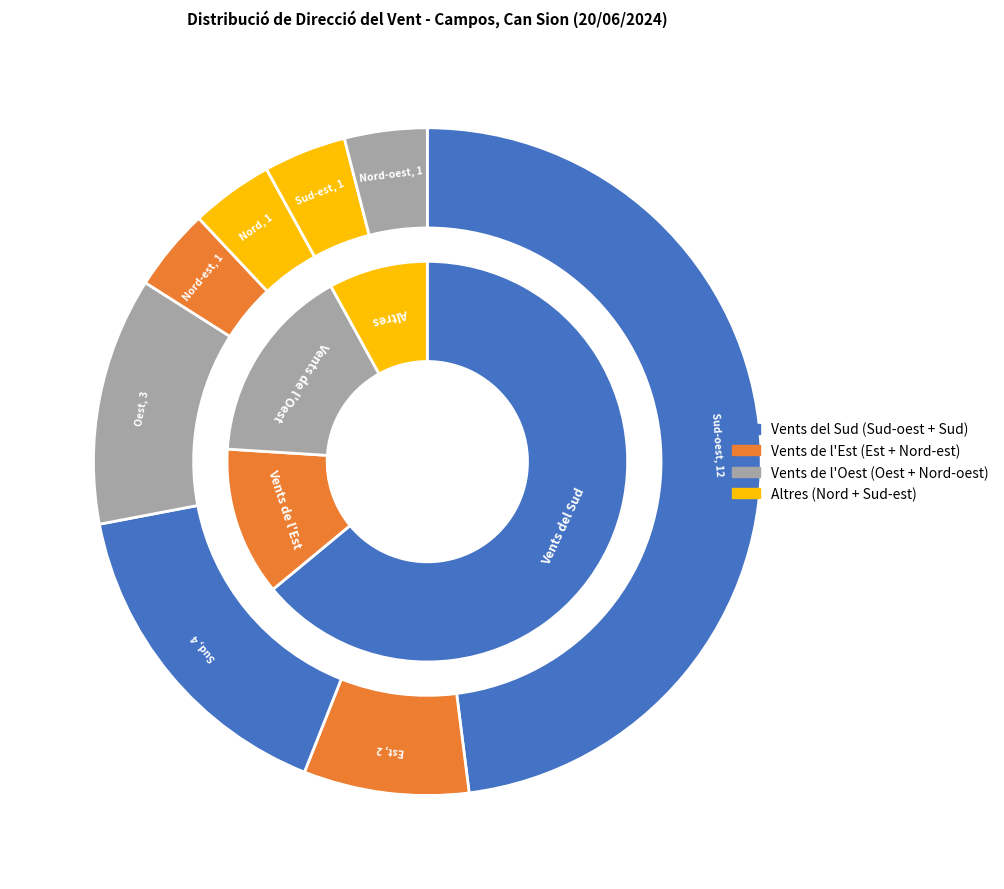

How many slices are in this pie chart?

8